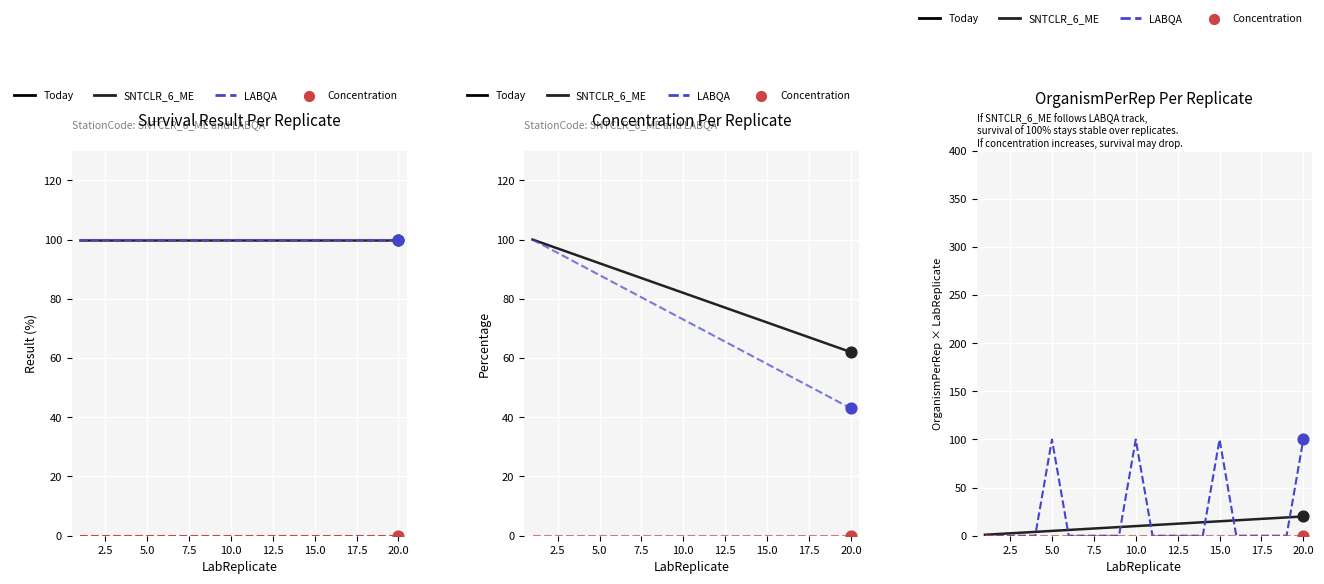

At which category is the sum across all series the highest?

20.0